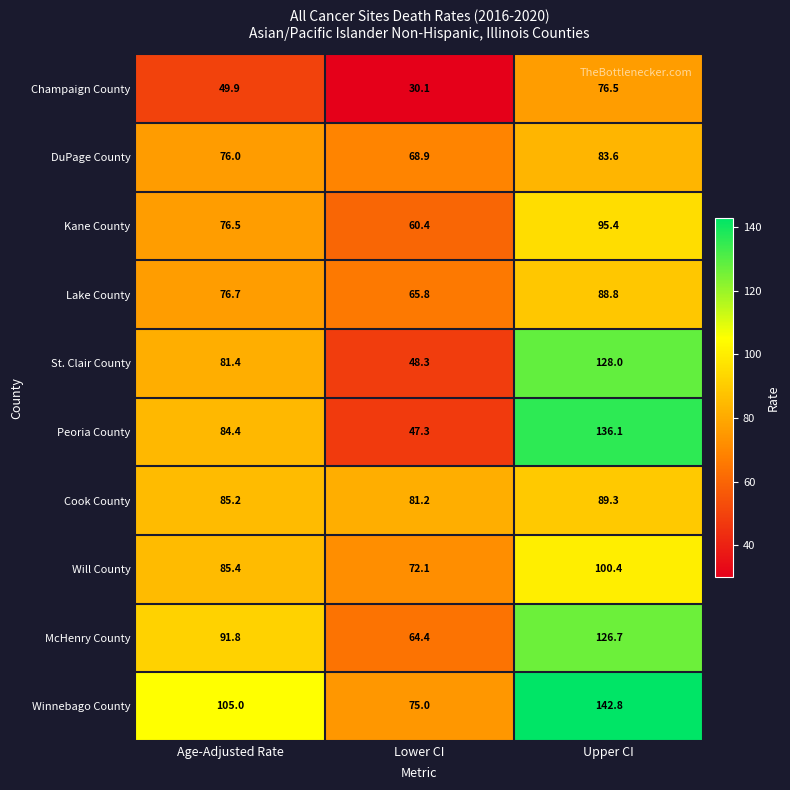

Count the number of data series in this chart.

10